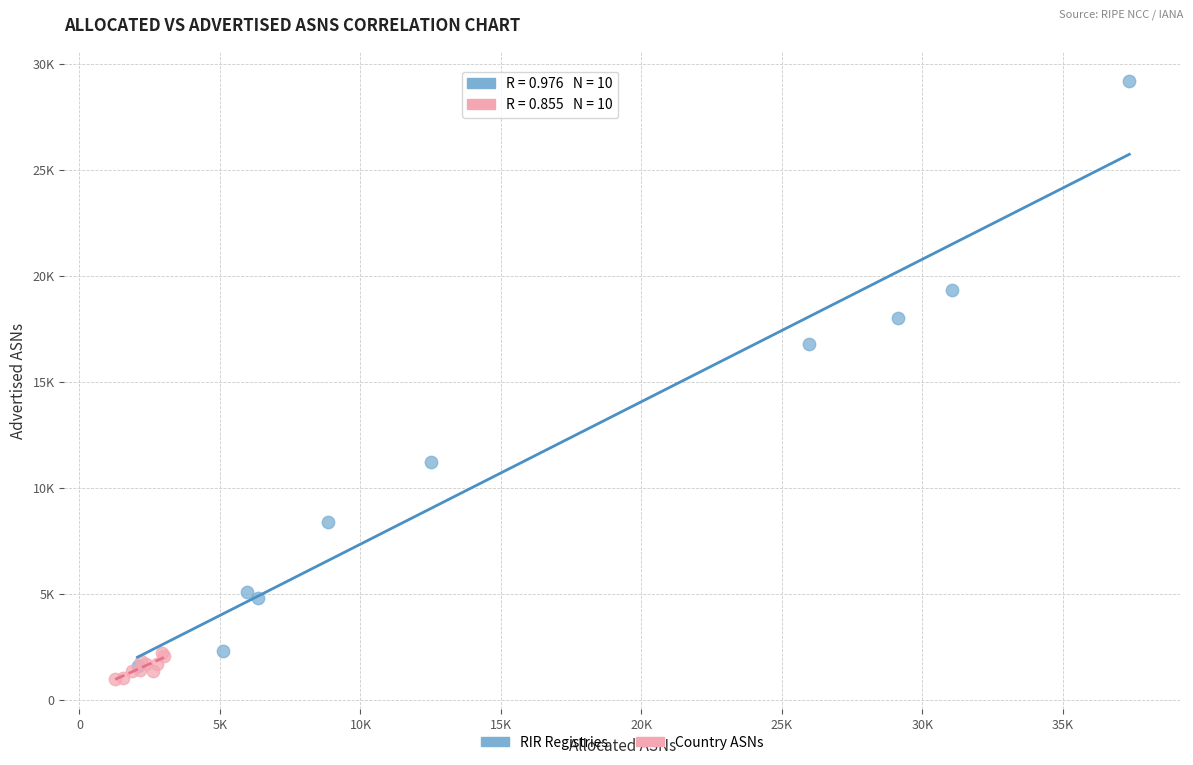

Which series has the widest spread of Y values?

RIR Registries